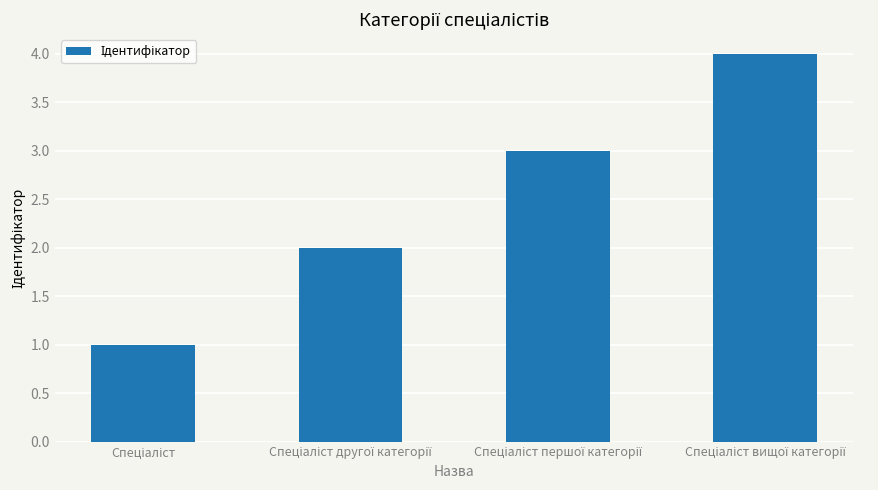

What is the difference between the maximum and minimum values?

3